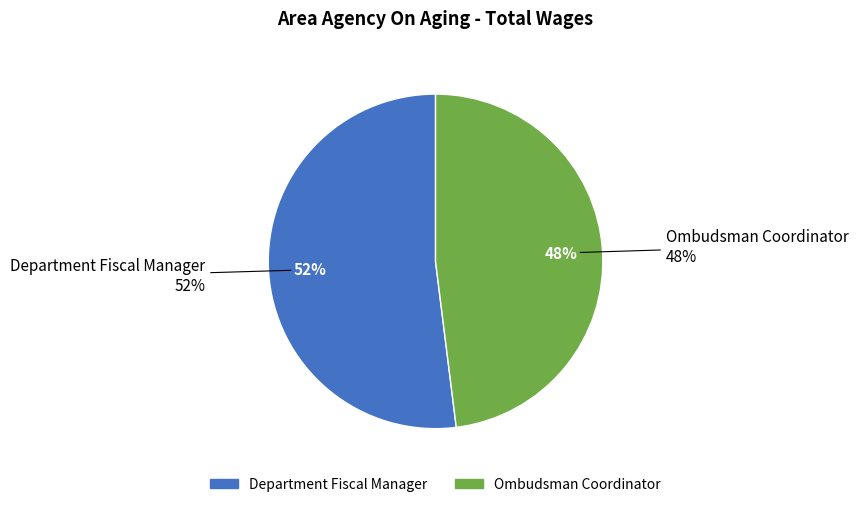

Is there any slice that represents more than half of the pie?

Yes